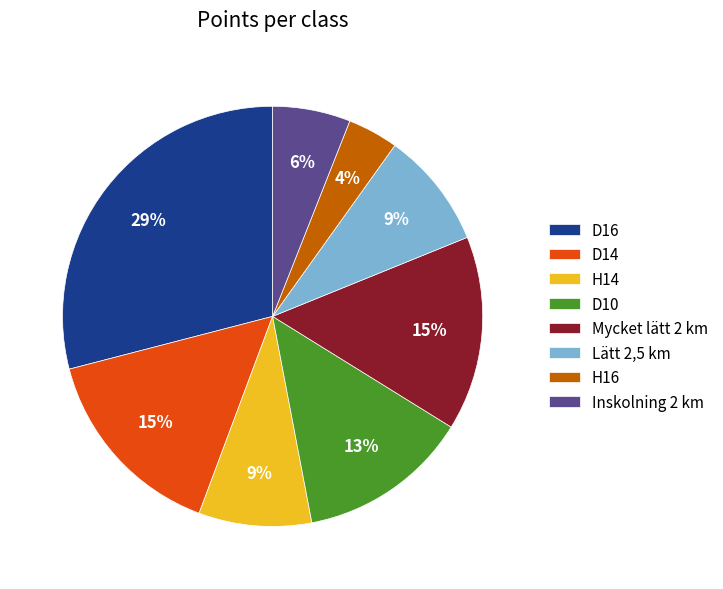

To the nearest percent, what is the difference between the D10 and H14 slice percentages?

4%